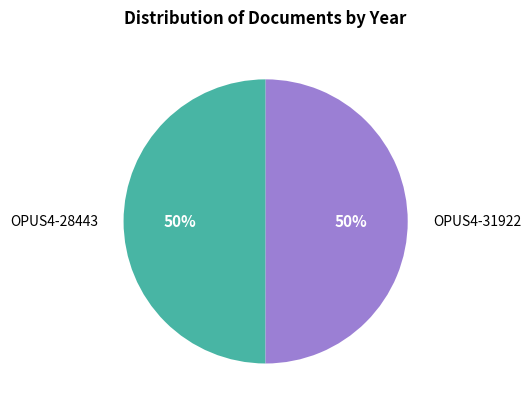

The OPUS4-31922 slice represents 45% of the pie. True or false?

False